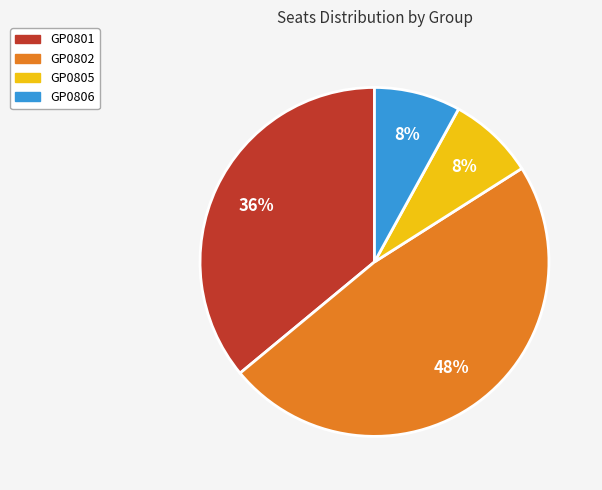

Approximately how many times larger is the value at GP0806 compared to GP0805?

1.0